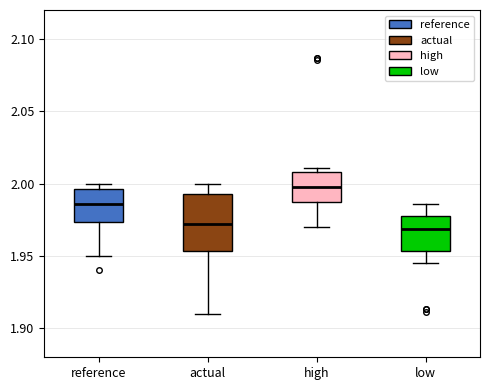

Reading left to right, transcribe this box plot: for each box, give where its median line is, the range the box spans, and where its two whiskers end, as read against the y-axis. The values are not printed on the chart, so give them approximately, as read against the axis.

reference: median 1.985, box 1.975 to 1.995, whiskers 1.950 to 2.000
actual: median 1.970, box 1.955 to 1.995, whiskers 1.910 to 2.000
high: median 2.000, box 1.985 to 2.010, whiskers 1.970 to 2.010 (just above the box's upper edge)
low: median 1.970, box 1.955 to 1.980, whiskers 1.945 to 1.985